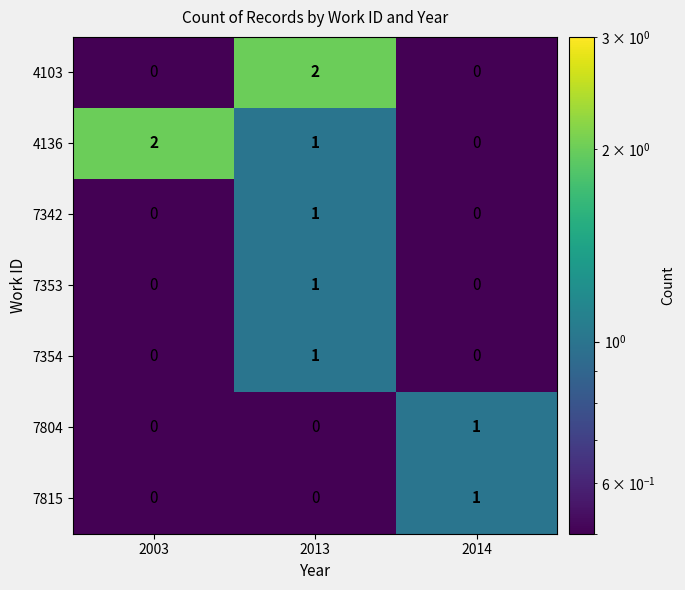

The value of 4136 at 2014 is 0. True or false?

True